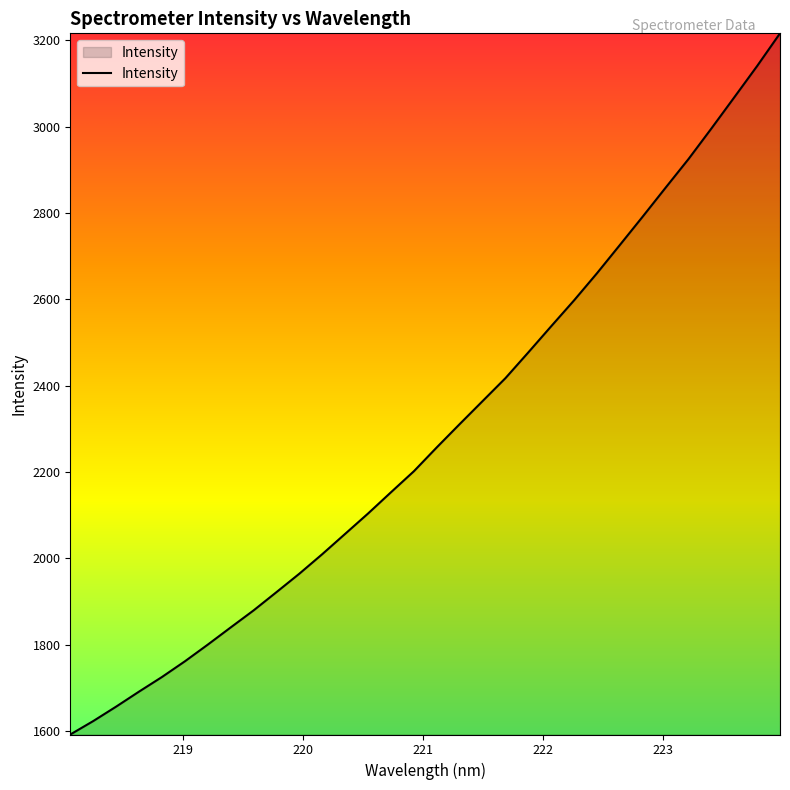

True or false: the data has more than 1 interior local peaks.

False